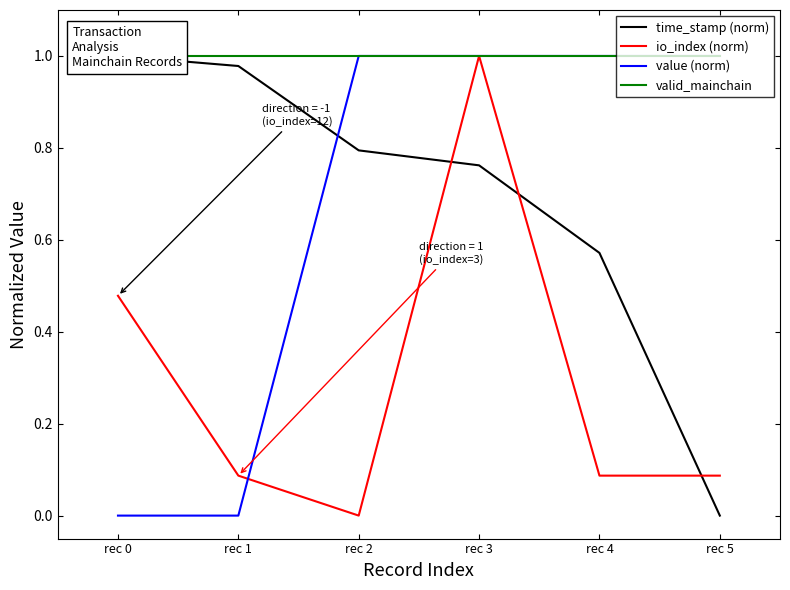

Rank the categories by value (norm) value from lowest to highest.

rec 0, rec 1, rec 3, rec 4, rec 2, rec 5